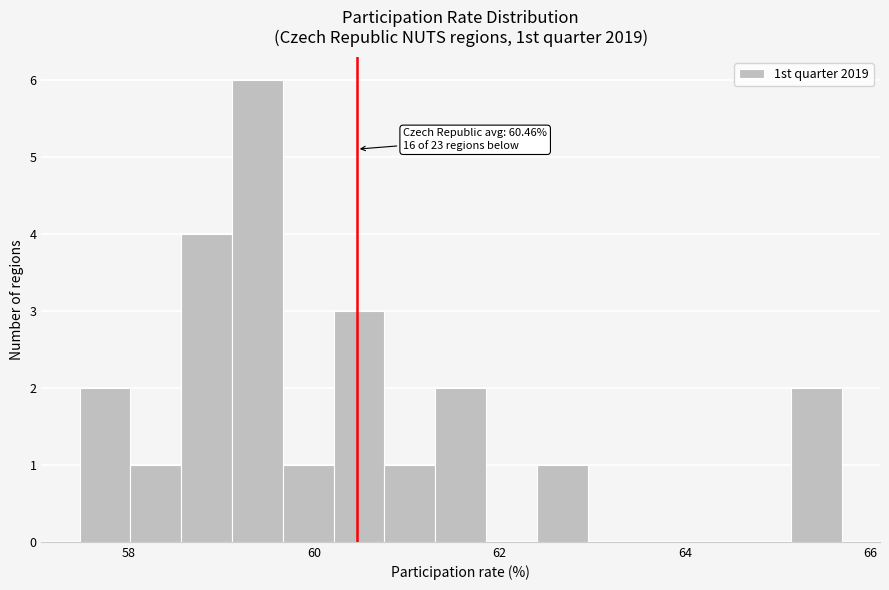

Read against the x-axis, roughly where is the centre of the tallest bar?

59.4